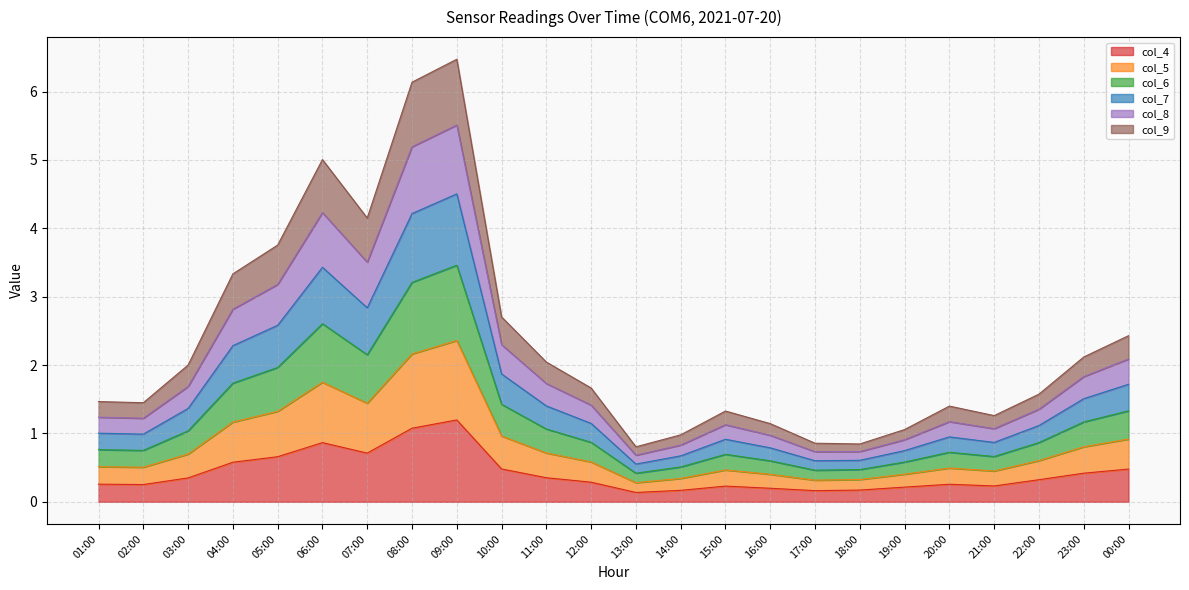

The col_4 series shows 2.0 at 09:00. True or false?

False